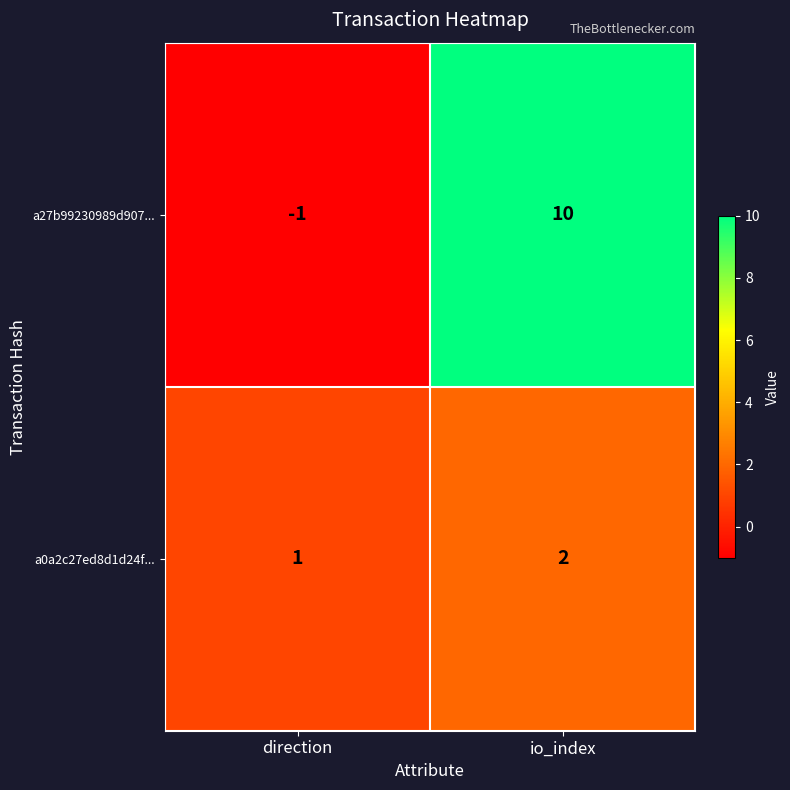

At io_index, list the series in order from smallest to largest.

a0a2c27ed8d1d24f..., a27b99230989d907...